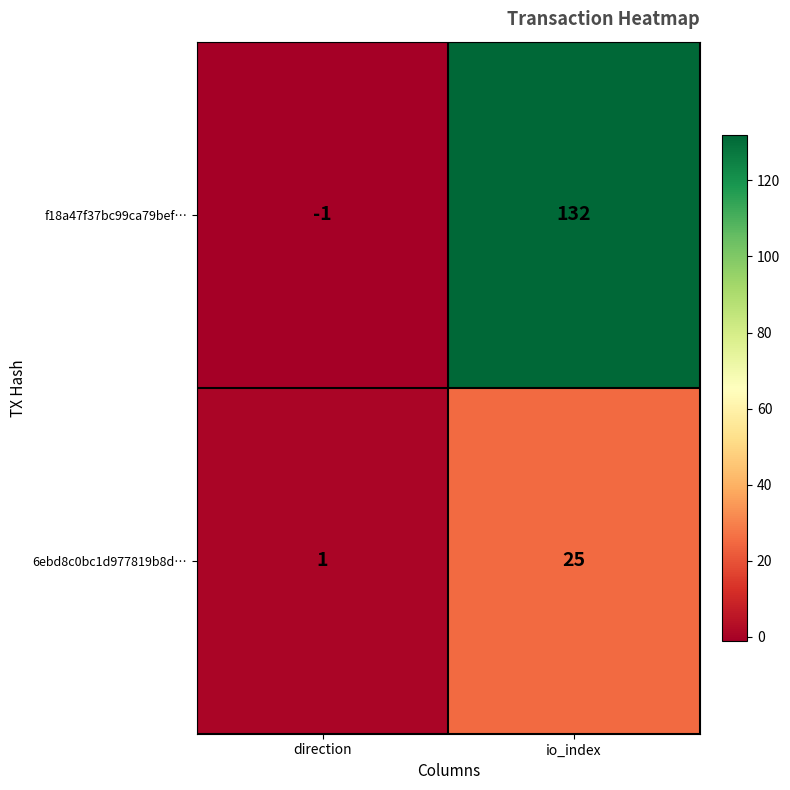

At which category is the sum across all series the highest?

io_index